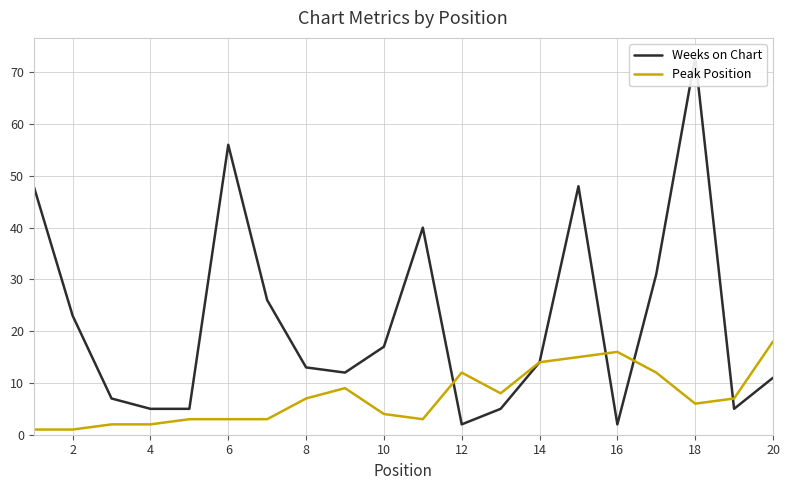

Is it true that Peak Position equals 20 at 14?

False